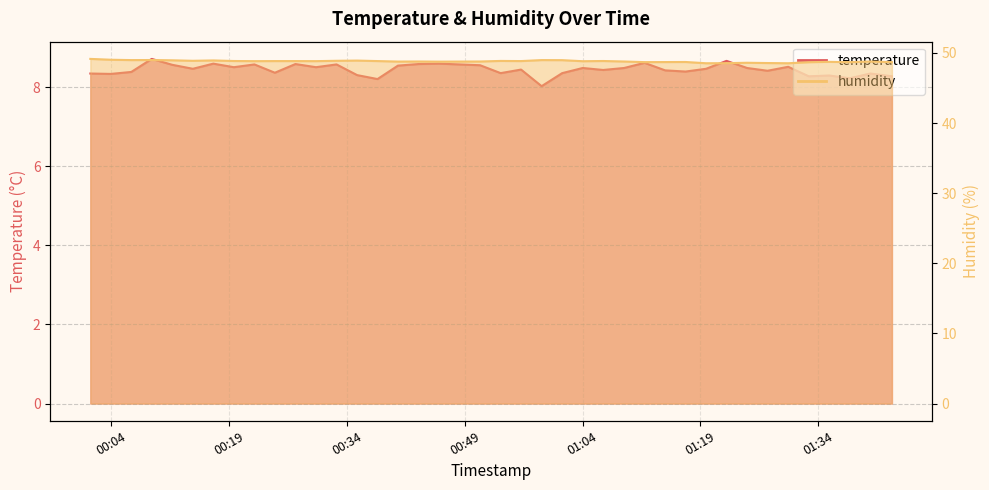

How many series are shown in this chart?

2